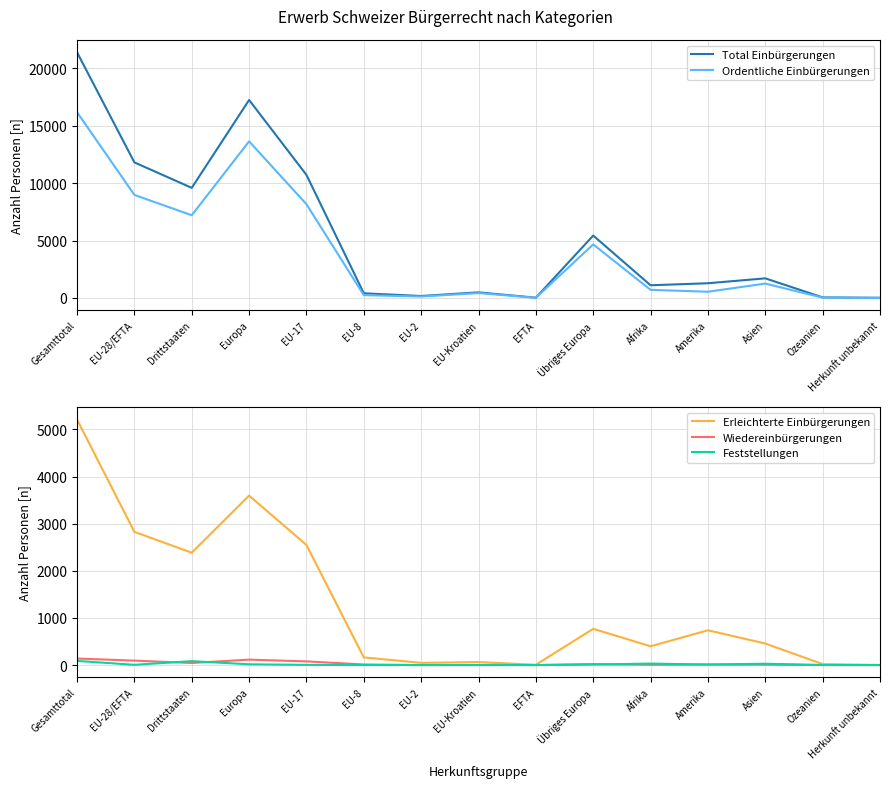

Where is Wiedereinbürgerungen nearest to the value 69?

EU-17